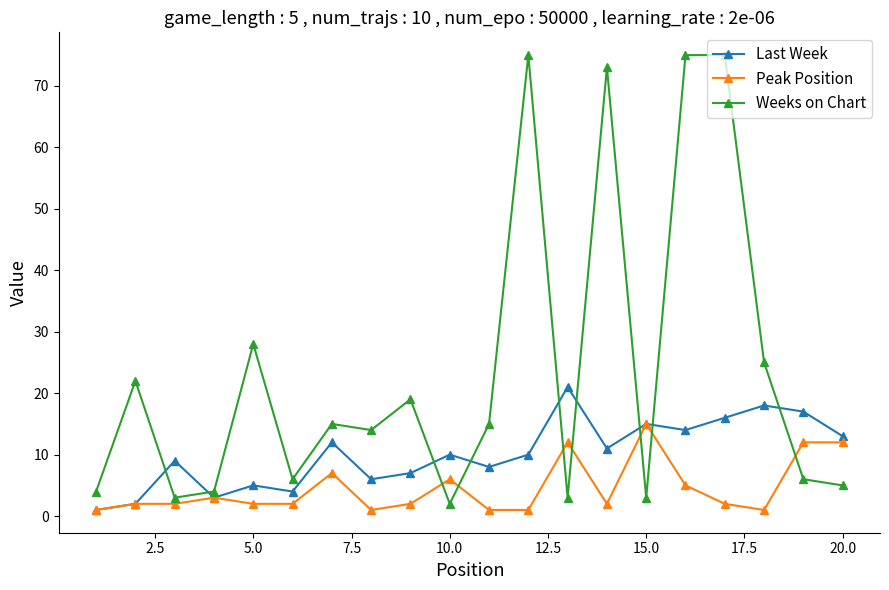

Reading left to right, list all the values displayed in this chart.

Last Week: 1	2	9	3	5	4	12	6	7	10	8	10	21	11	15	14	16	18	17	13
Peak Position: 1	2	2	3	2	2	7	1	2	6	1	1	12	2	15	5	2	1	12	12
Weeks on Chart: 4	22	3	4	28	6	15	14	19	2	15	75	3	73	3	75	75	25	6	5